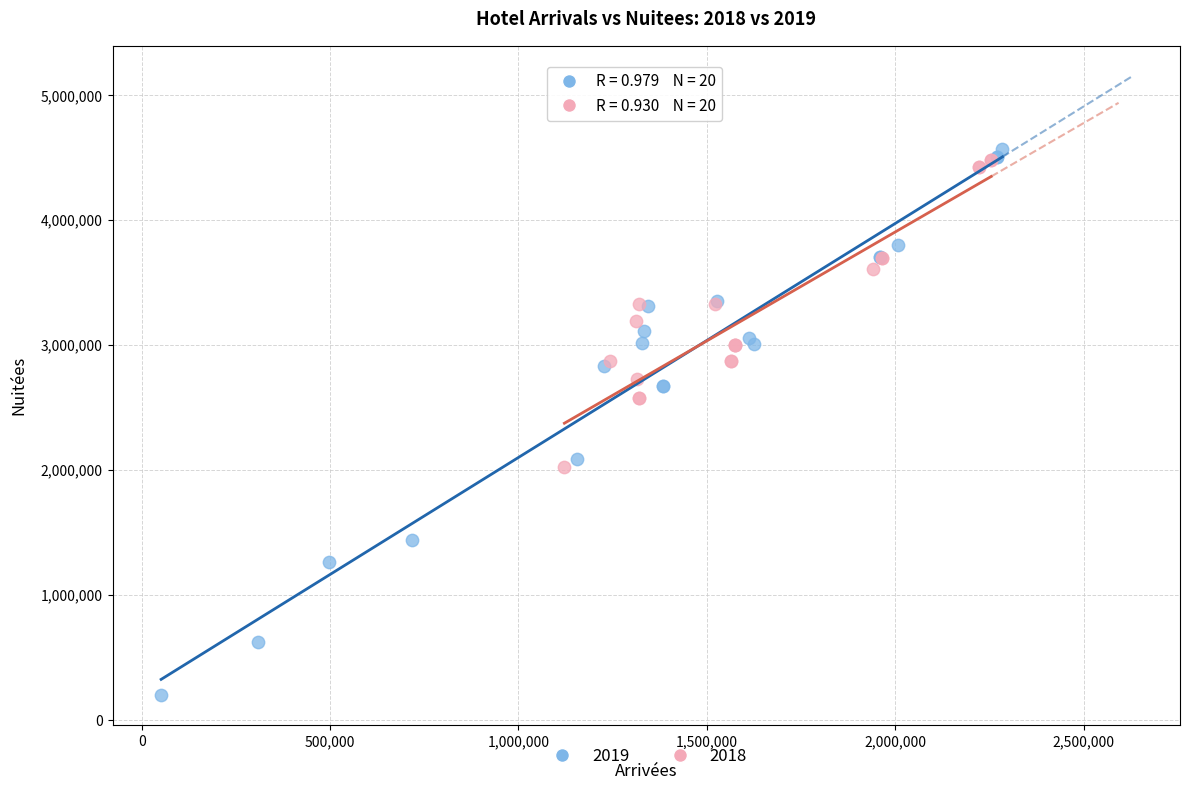

Which series contains the lowest Y value?

2019